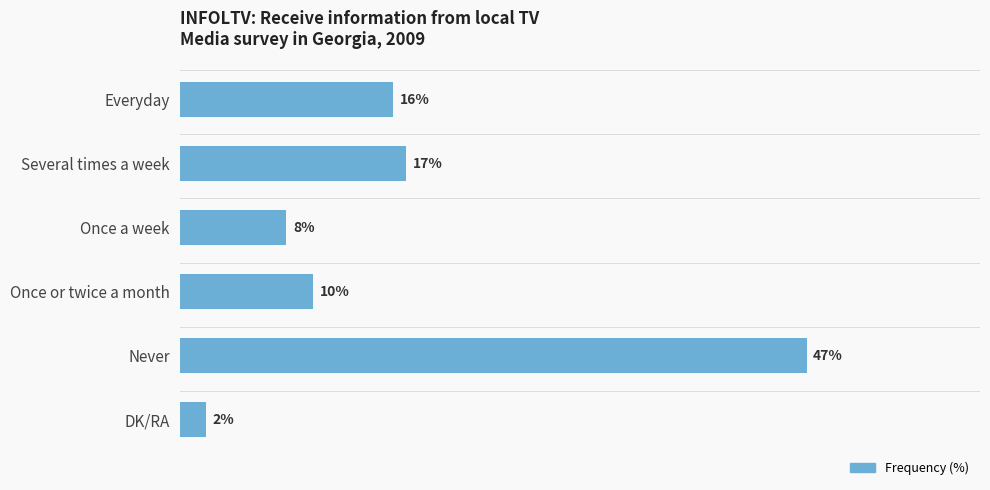

What is the label of the 1st bar from the top?

Everyday